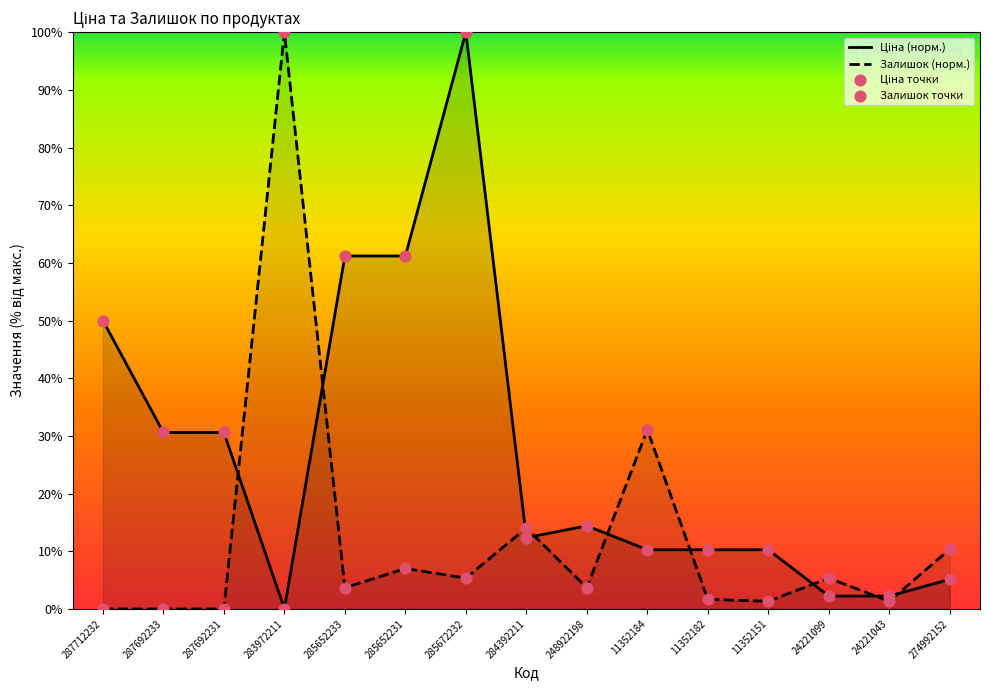

Which series has the largest total across all categories?

Ціна (норм.)